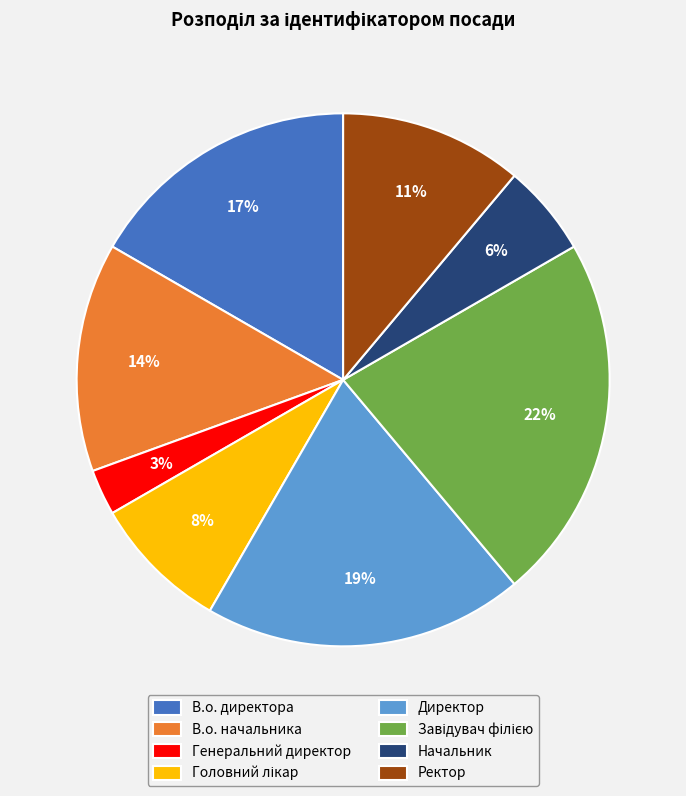

Count the number of slices in the pie.

8